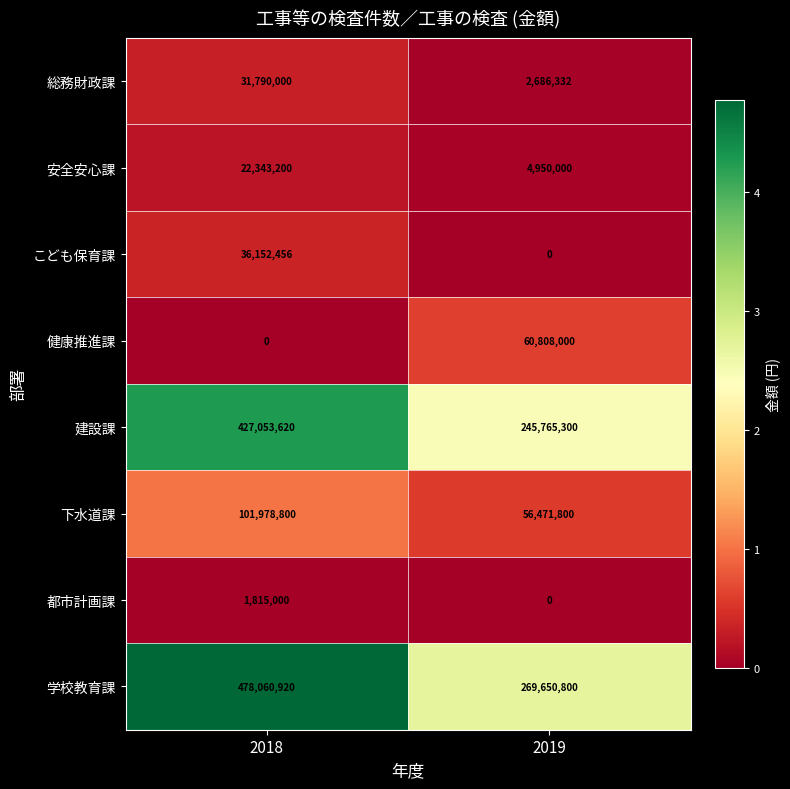

The 建設課 series shows 245765300 at 2019. True or false?

True